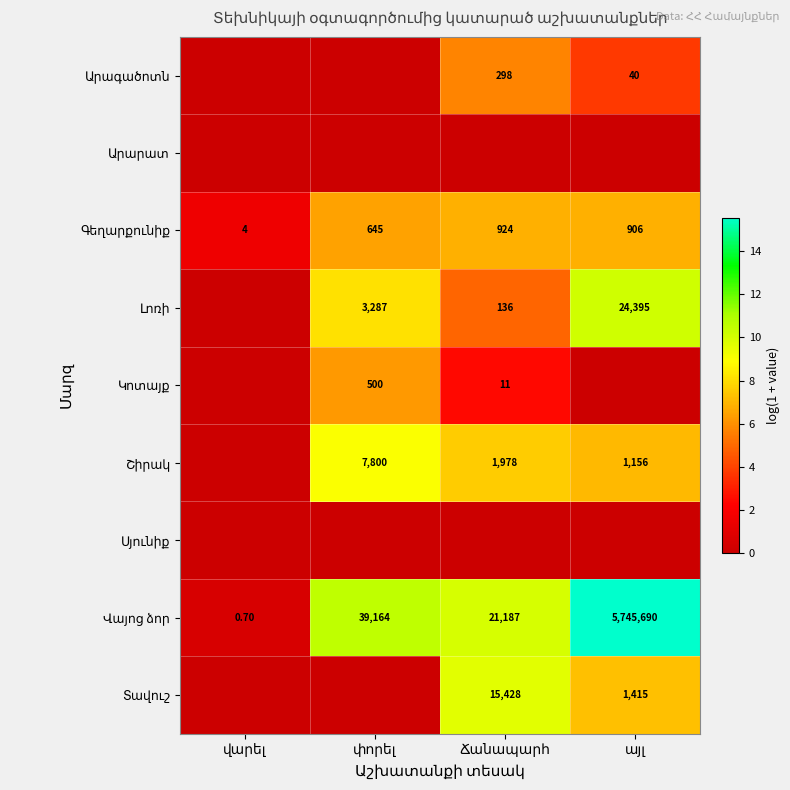

How many data points does each series have?

4